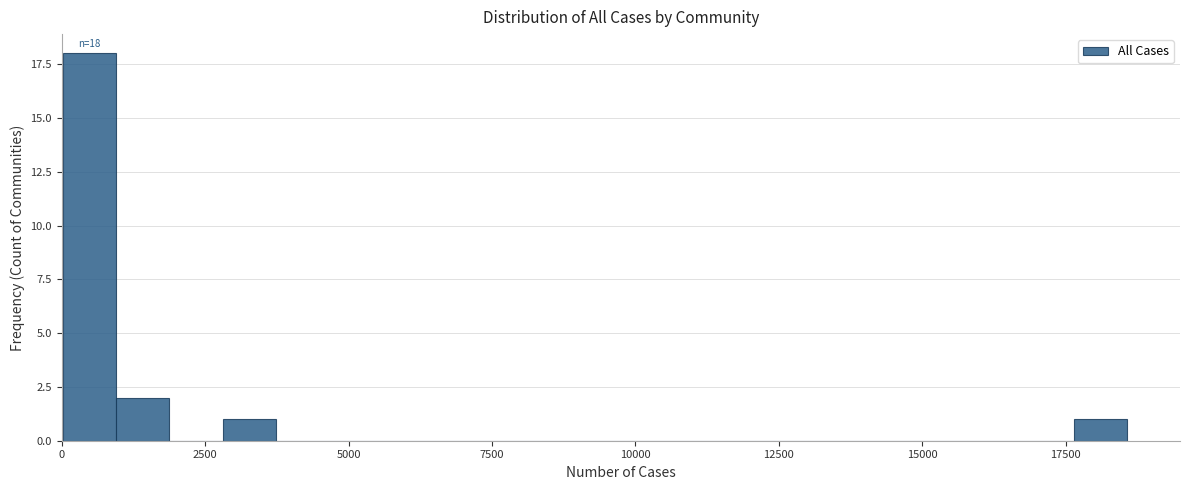

Around what value on the x-axis is the tallest bar? Give the approximate position of its centre, as read against the axis.

500